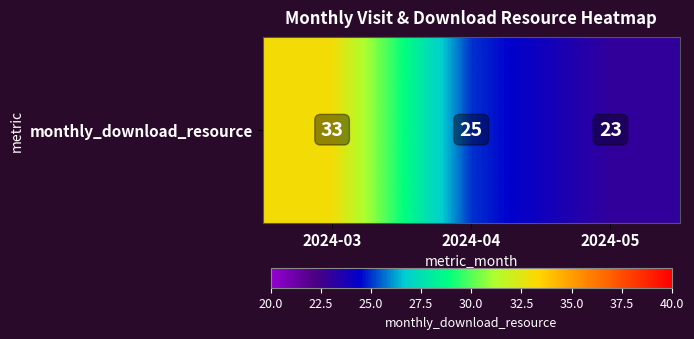

Reading left to right, what are all the values shown in this chart?

2024-03=33	2024-04=25	2024-05=23